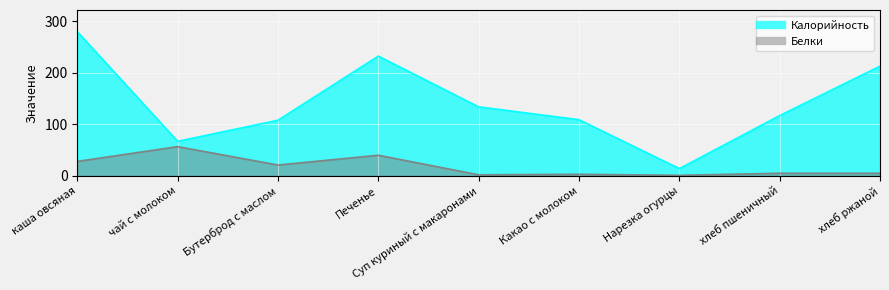

What is the difference between the second highest and minimum values in the Белки series?

39.0